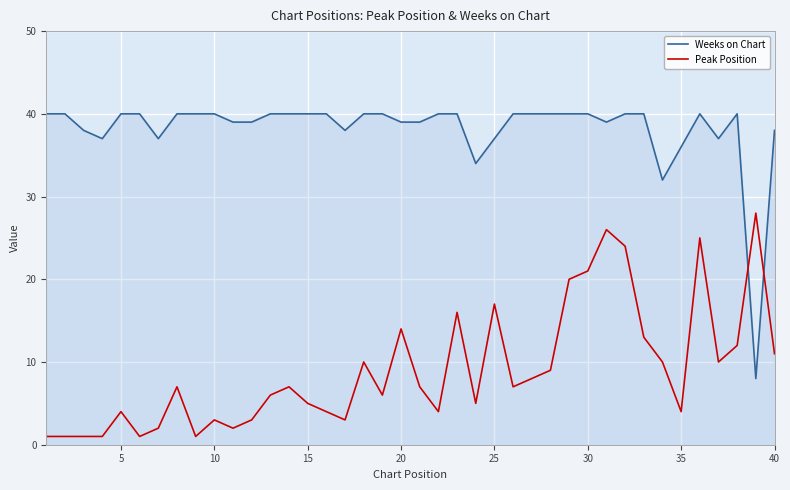

List the series in order of their overall mean, highest first.

Weeks on Chart, Peak Position